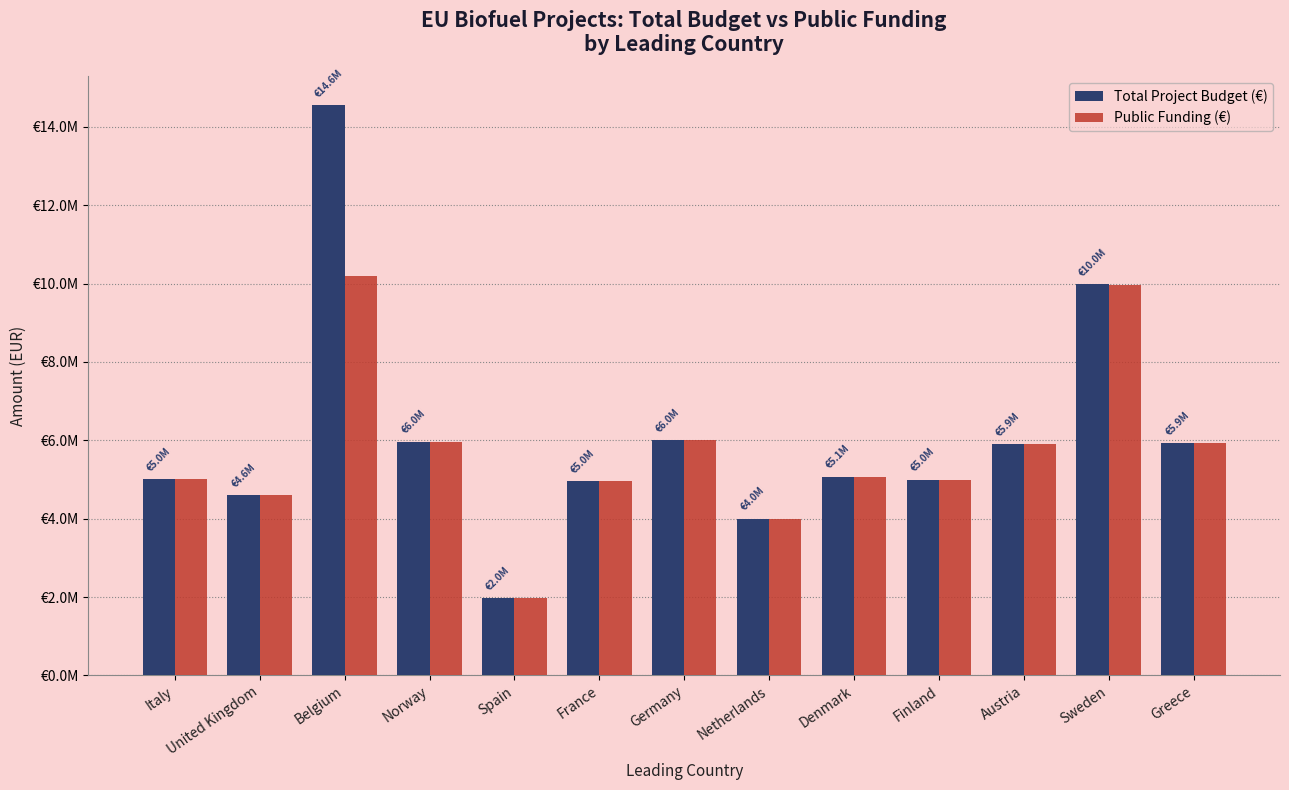

What are all the series names shown in the legend?

Total Project Budget (€), Public Funding (€)